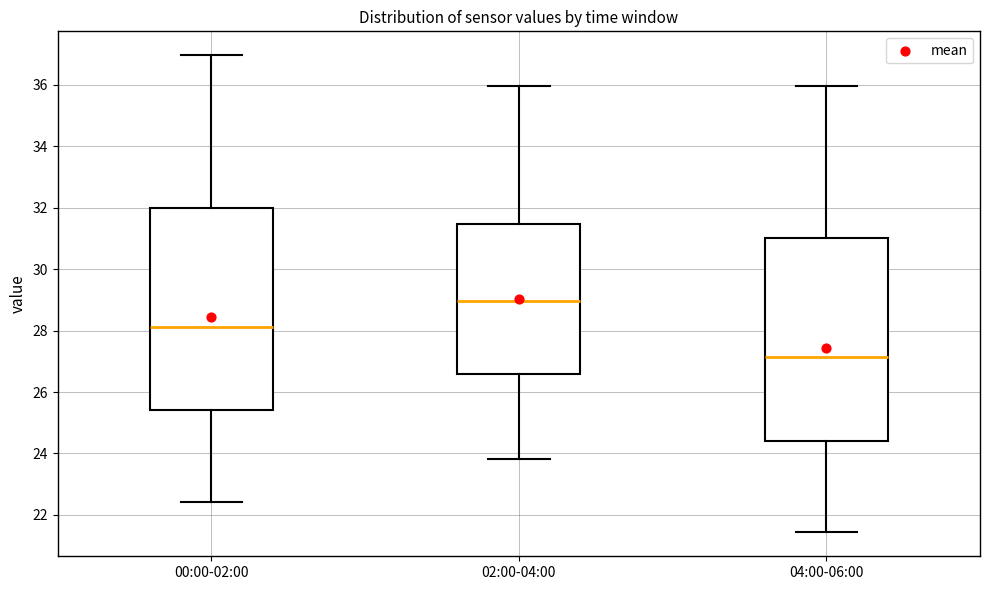

Which box's median line is the lowest?

04:00-06:00